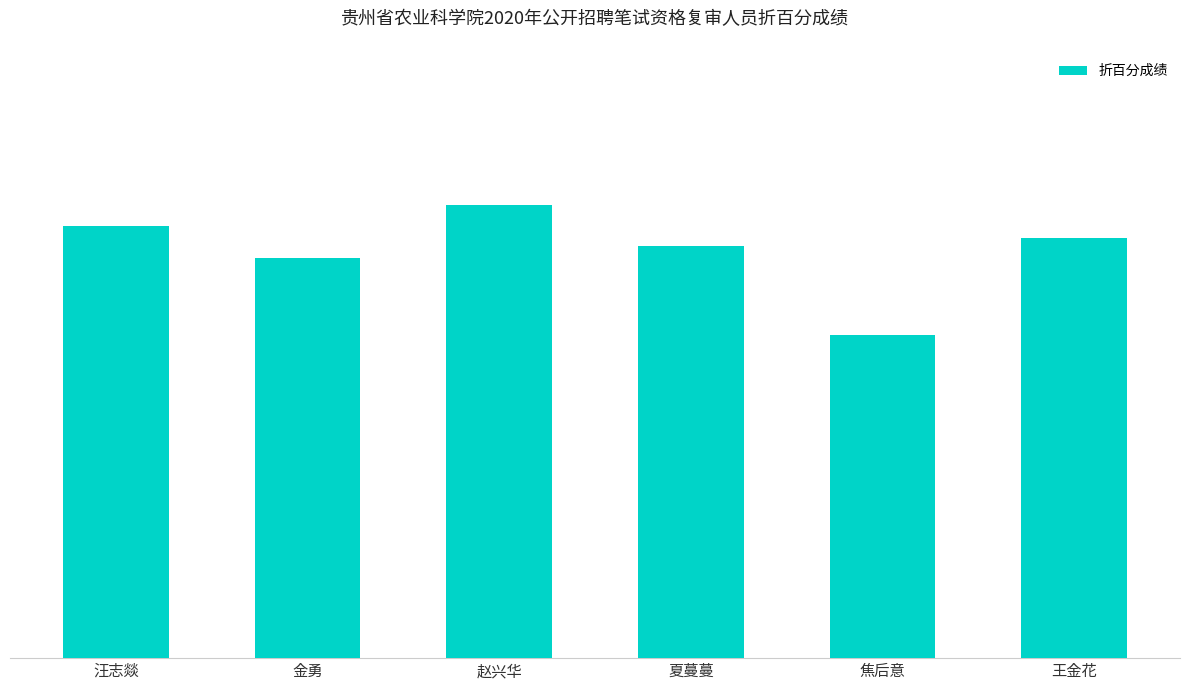

Are the bars horizontal?

No